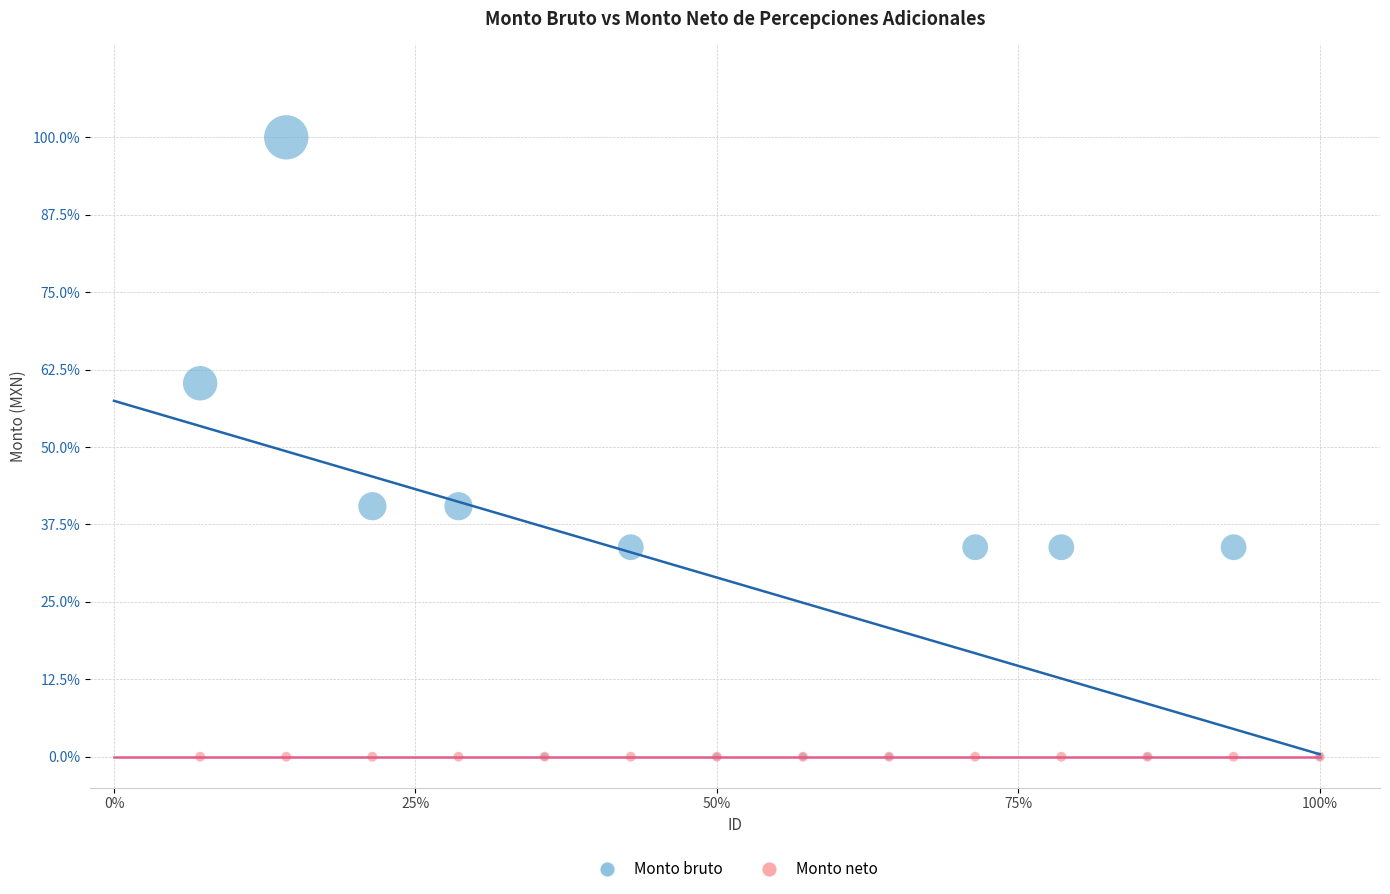

What are all the series names shown in the legend?

Monto bruto, Monto neto